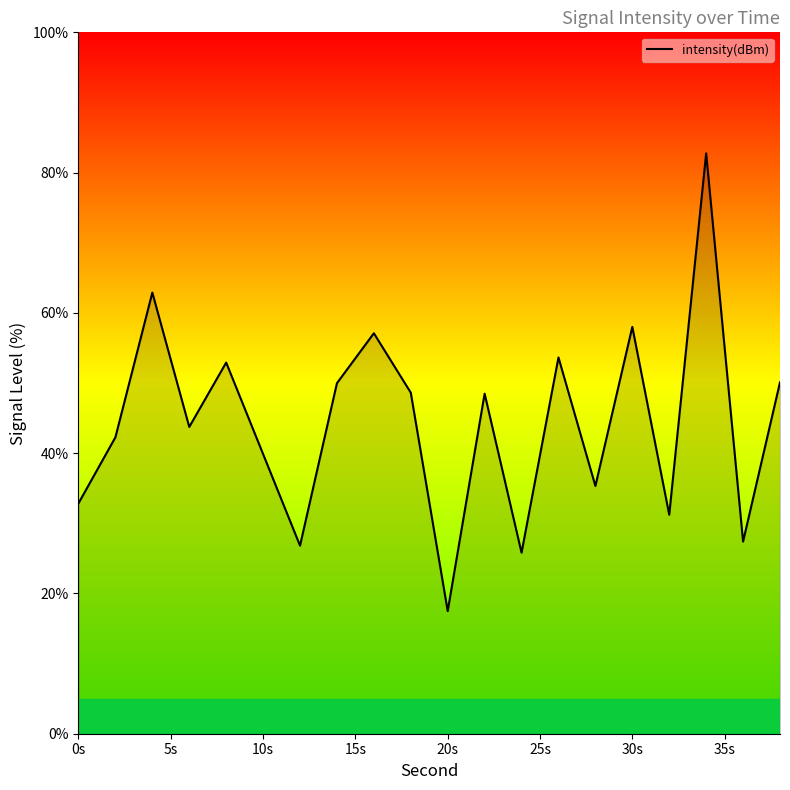

What is the difference between the maximum and minimum values?

65.3